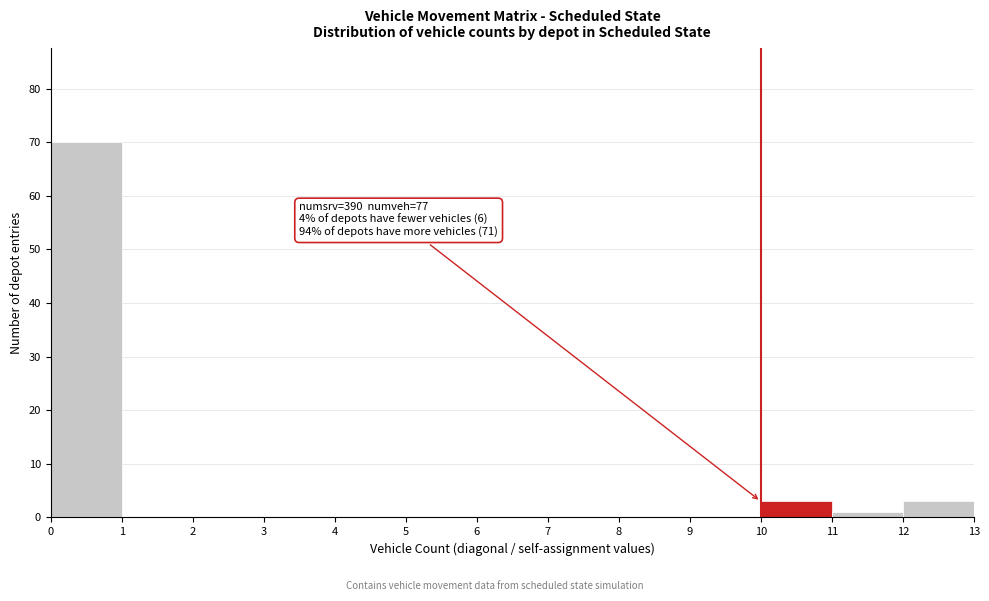

Which range on the x-axis has the tallest bar?

0 to 1